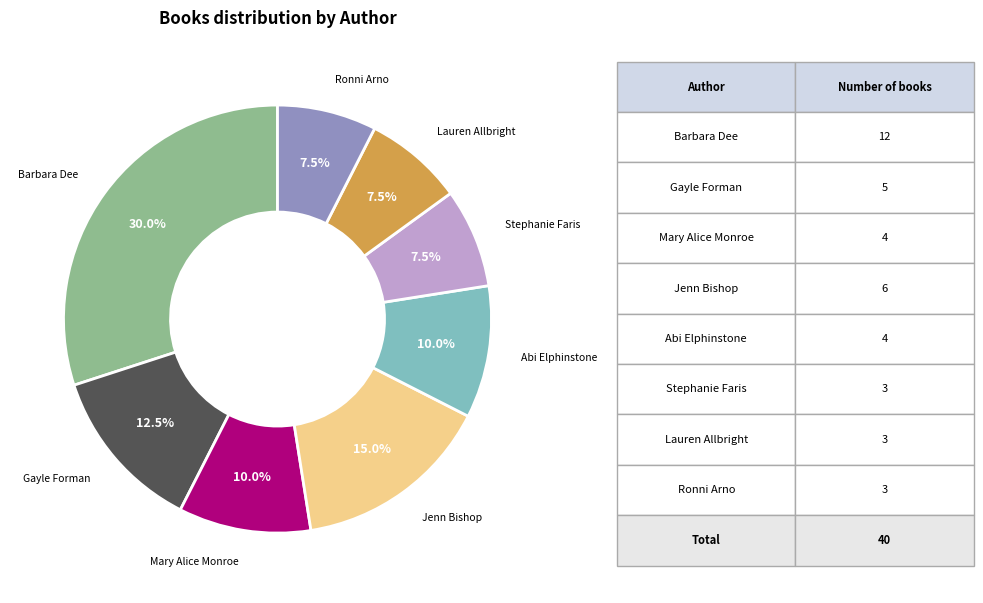

Does any single category account for the majority?

No